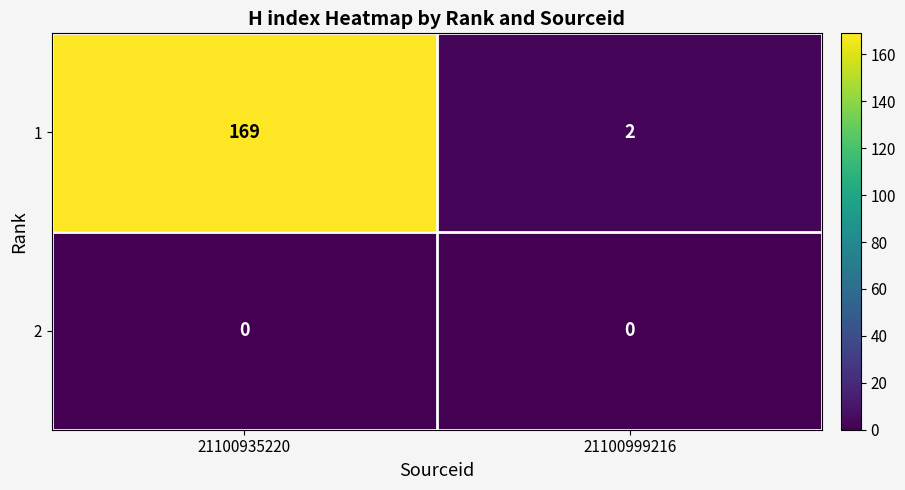

Rank the series by their average value, from highest to lowest.

1, 2